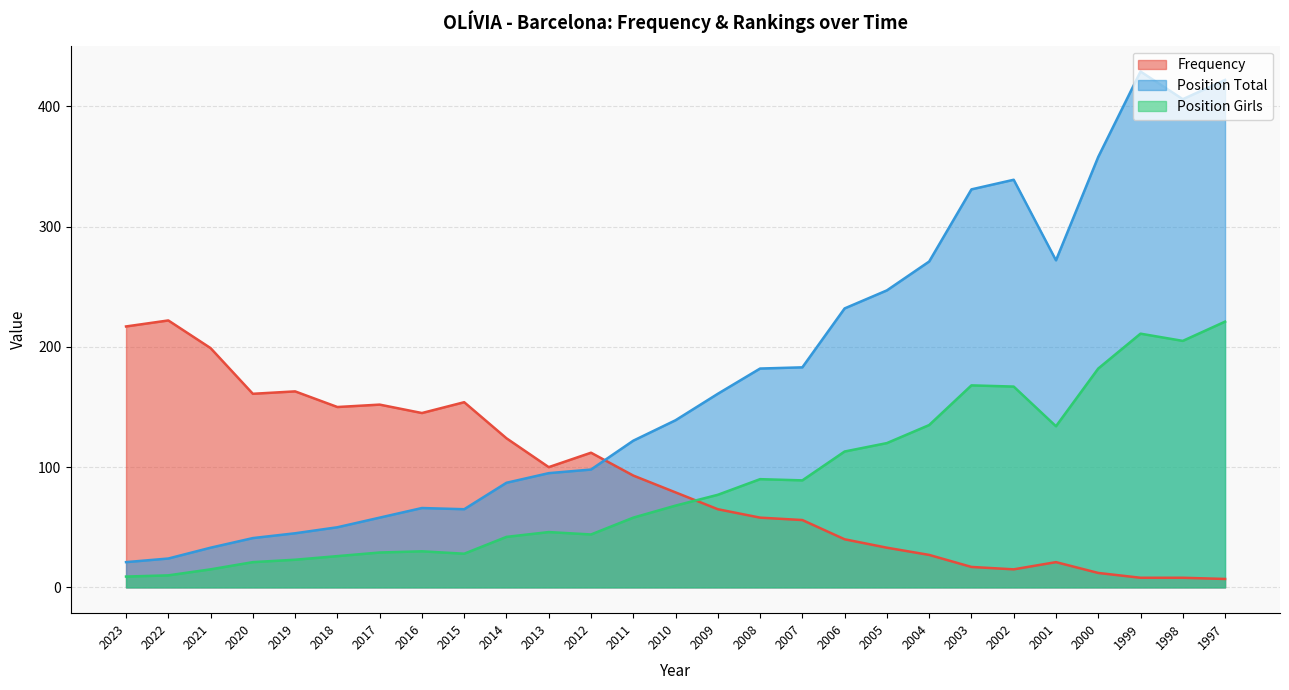

At how many categories does at least one series exceed 377?

3